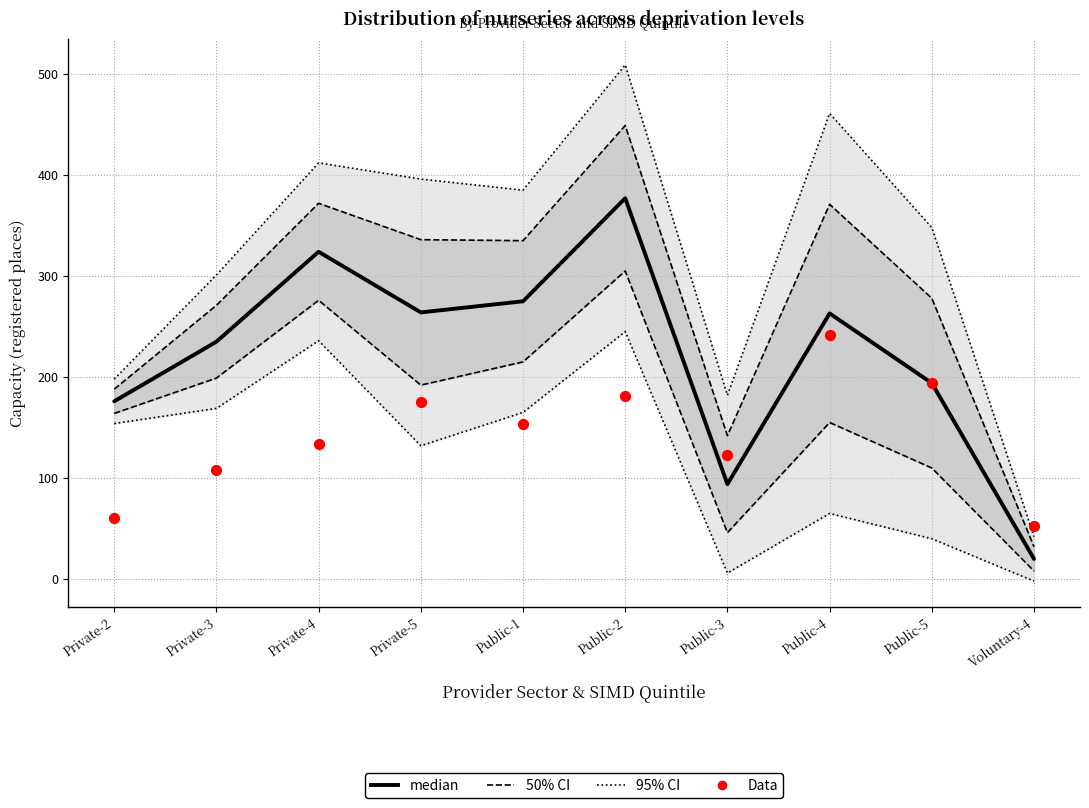

Is the value of median at Private-5 greater than the value of Data at Private-2?

Yes